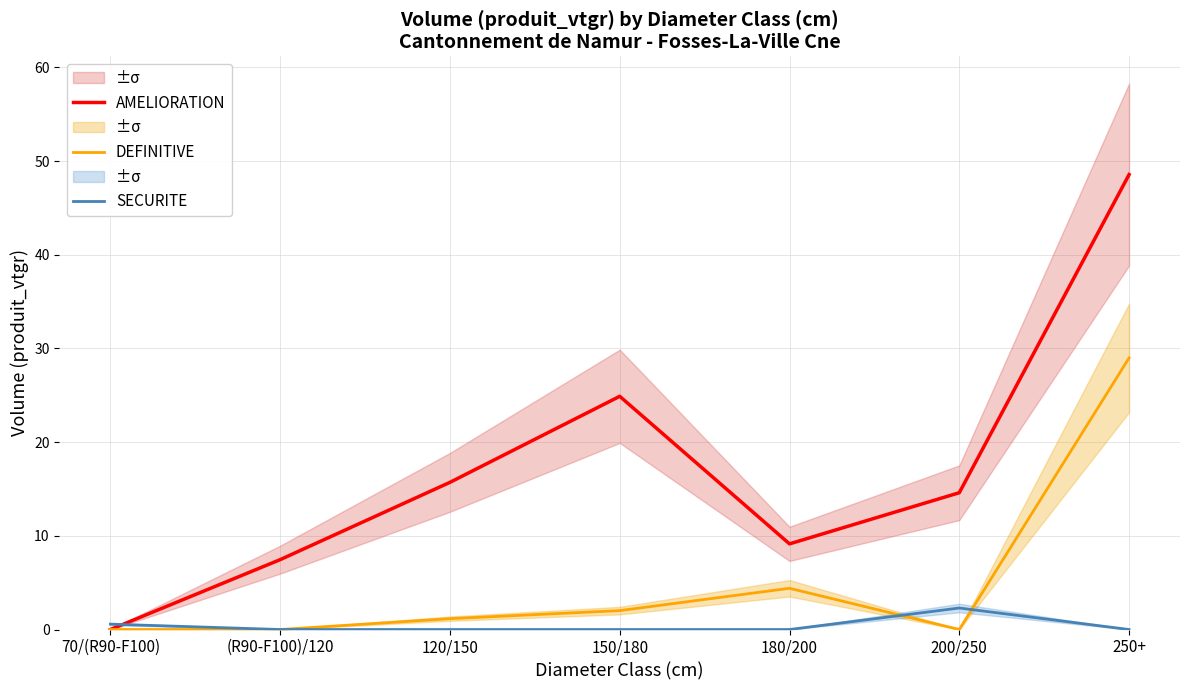

What is the average value of the DEFINITIVE series?

5.2